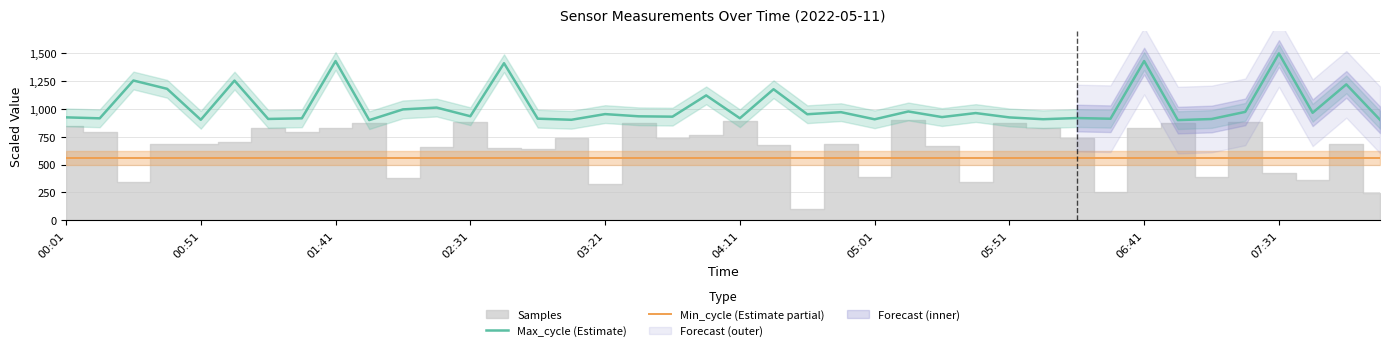

True or false: Max_cycle (Estimate) and Min_cycle (Estimate partial) cross at least once.

False